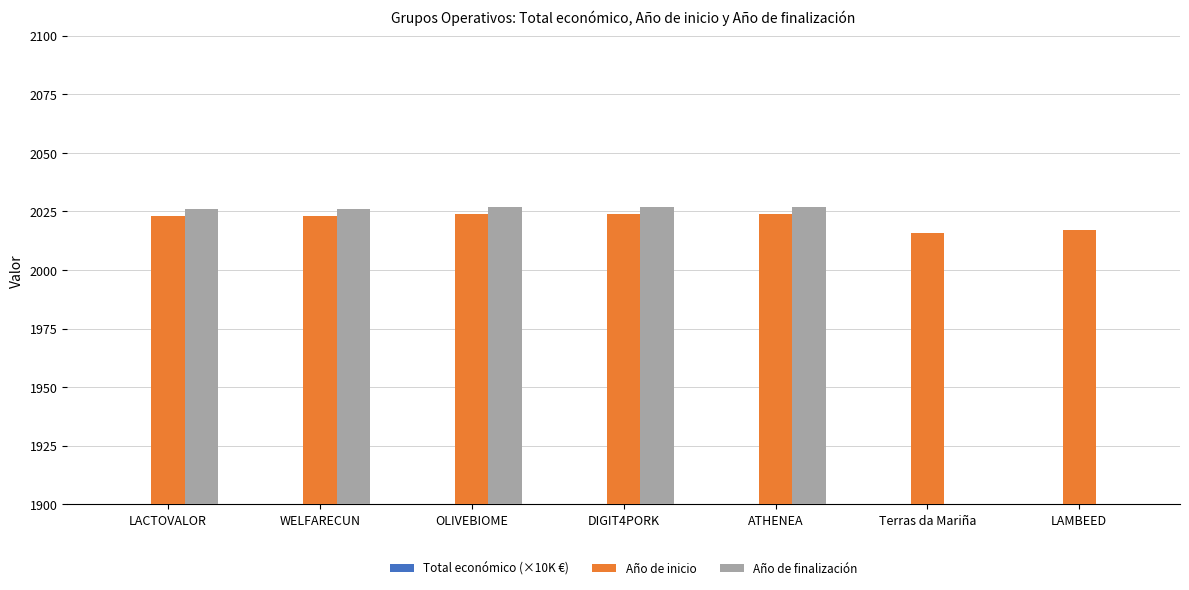

Is the value of Año de finalización at LAMBEED greater than the value of Año de inicio at LACTOVALOR?

No